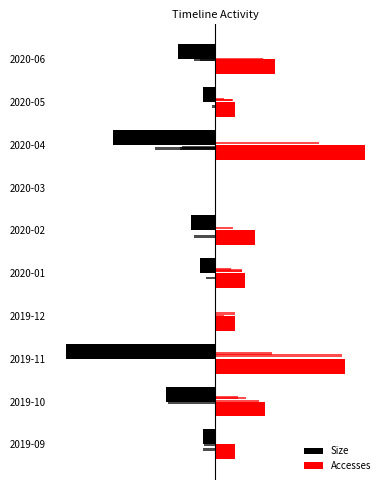

What is the value of the Accesses bar at the 3rd from the left?

8.7